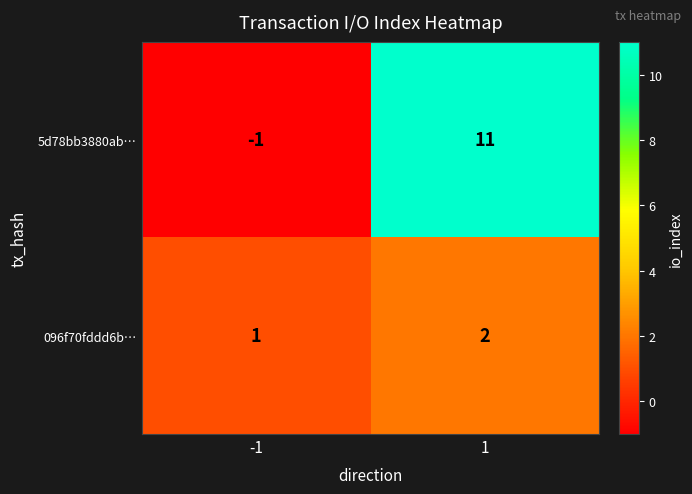

Between -1 and 1, which series saw the biggest shift?

5d78bb3880ab…